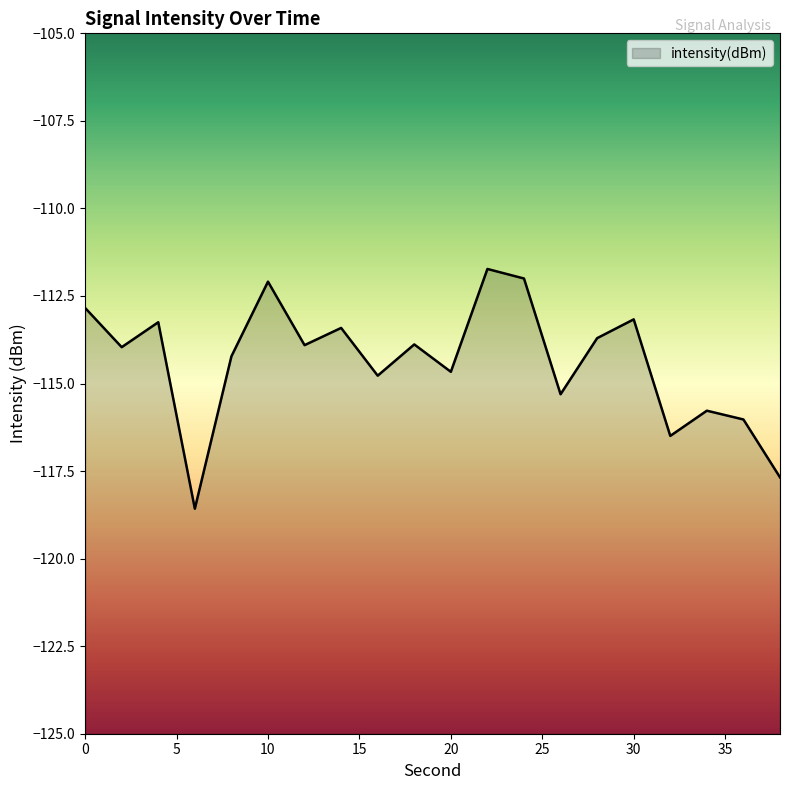

Count the number of data series in this chart.

1